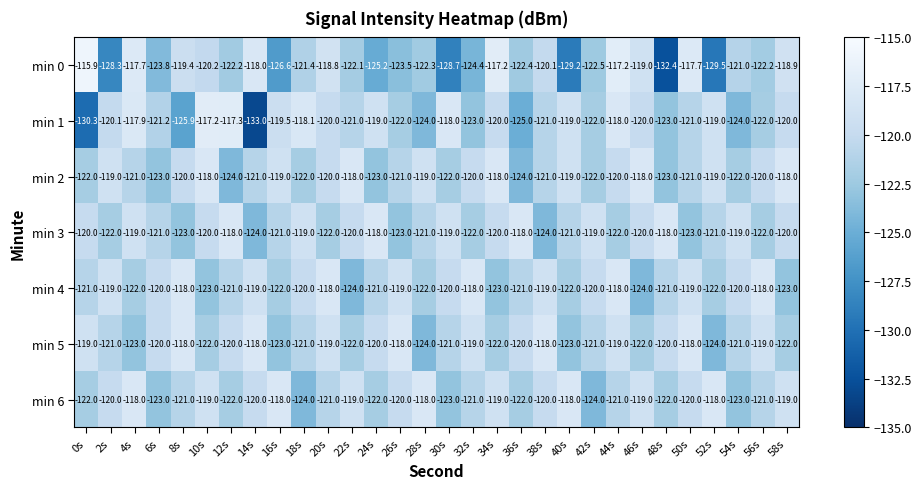

What is the spread (max minus min) of values at 6s?

3.8